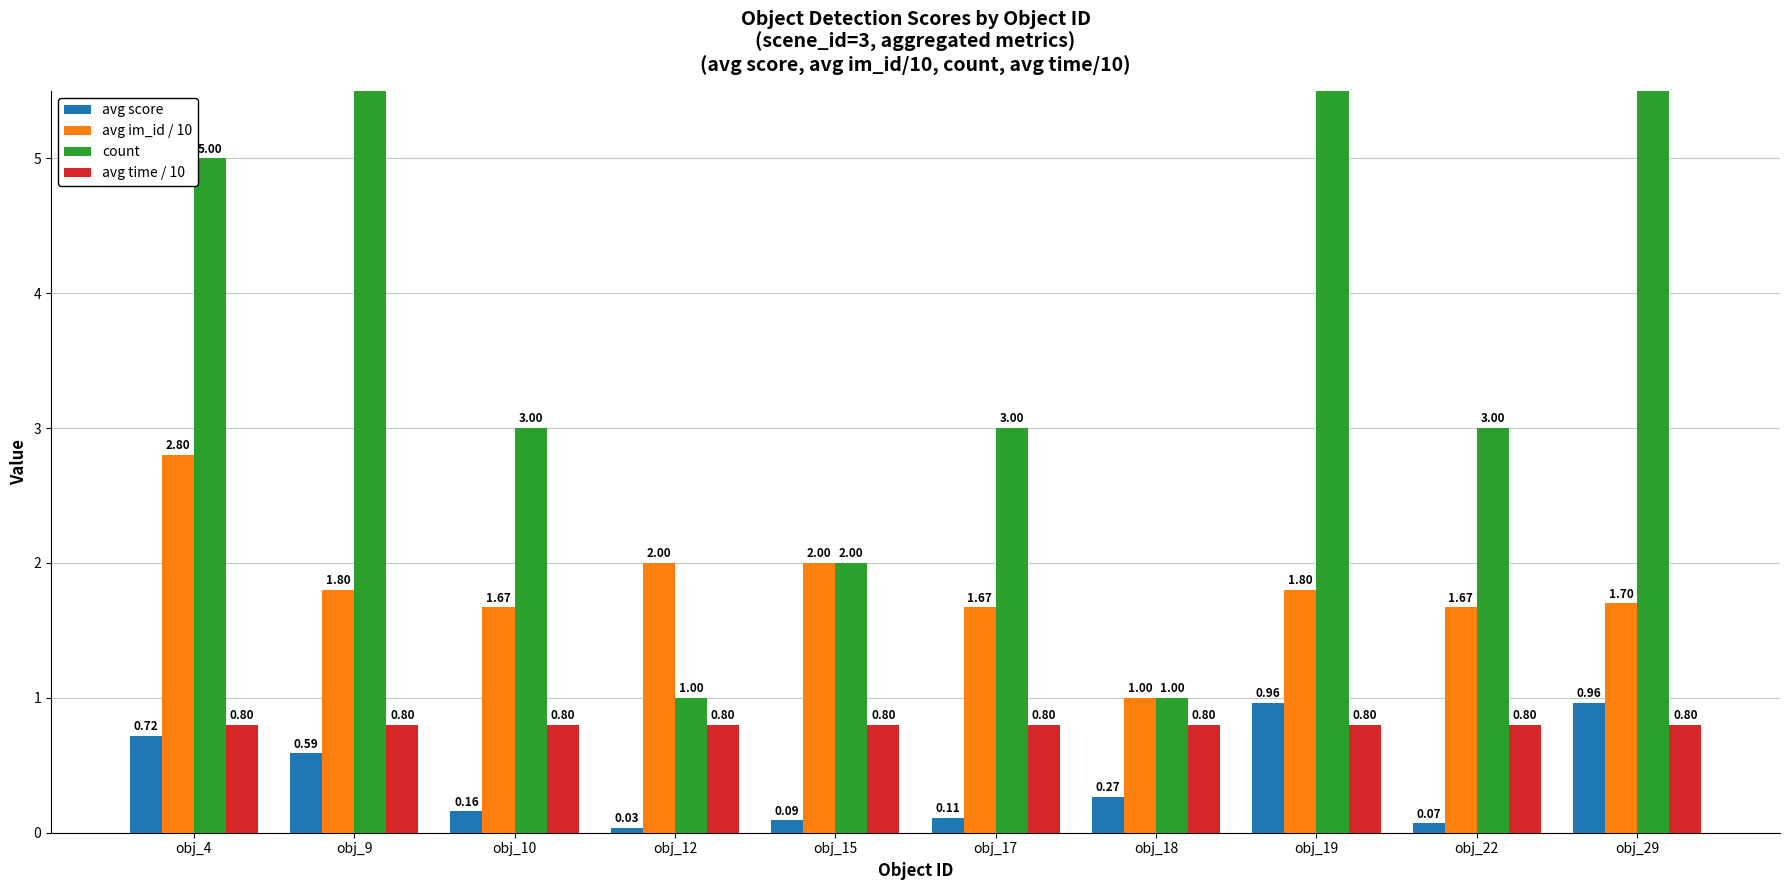

Reading right to left, what are all the values shown in this chart?

avg score: obj_29=1.0	obj_22=0.1	obj_19=1.0	obj_18=0.3	obj_17=0.1	obj_15=0.1	obj_12=0.0	obj_10=0.2	obj_9=0.6	obj_4=0.7
avg im_id / 10: obj_29=1.7	obj_22=1.7	obj_19=1.8	obj_18=1.0	obj_17=1.7	obj_15=2.0	obj_12=2.0	obj_10=1.7	obj_9=1.8	obj_4=2.8
count: obj_29=7.0	obj_22=3.0	obj_19=7.0	obj_18=1.0	obj_17=3.0	obj_15=2.0	obj_12=1.0	obj_10=3.0	obj_9=7.0	obj_4=5.0
avg time / 10: obj_29=0.8	obj_22=0.8	obj_19=0.8	obj_18=0.8	obj_17=0.8	obj_15=0.8	obj_12=0.8	obj_10=0.8	obj_9=0.8	obj_4=0.8